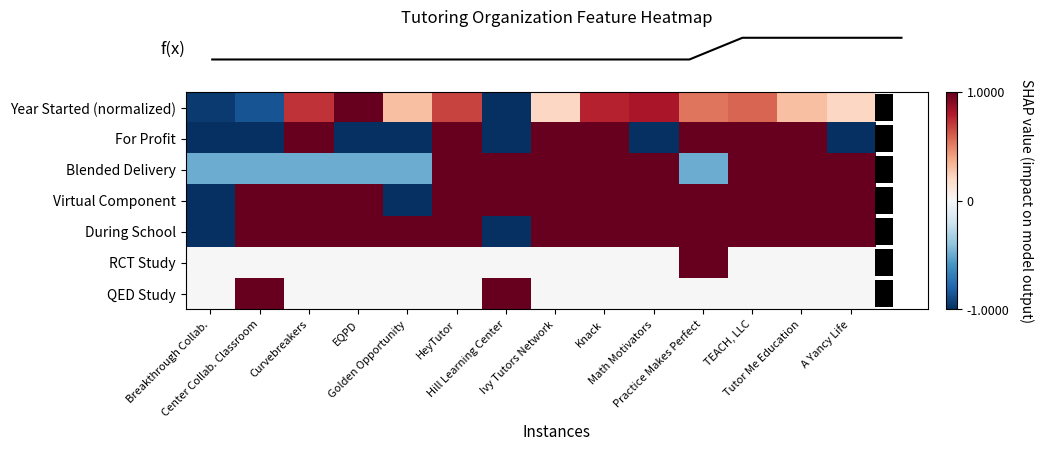

What is the total value across all series at Breakthrough Collab.?

-4.5